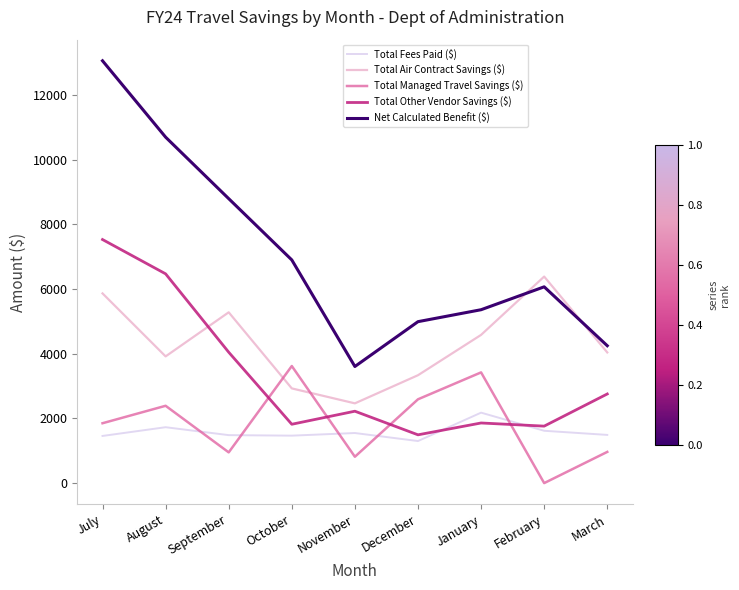

Which category has the lowest value in the Total Managed Travel Savings ($) series?

February